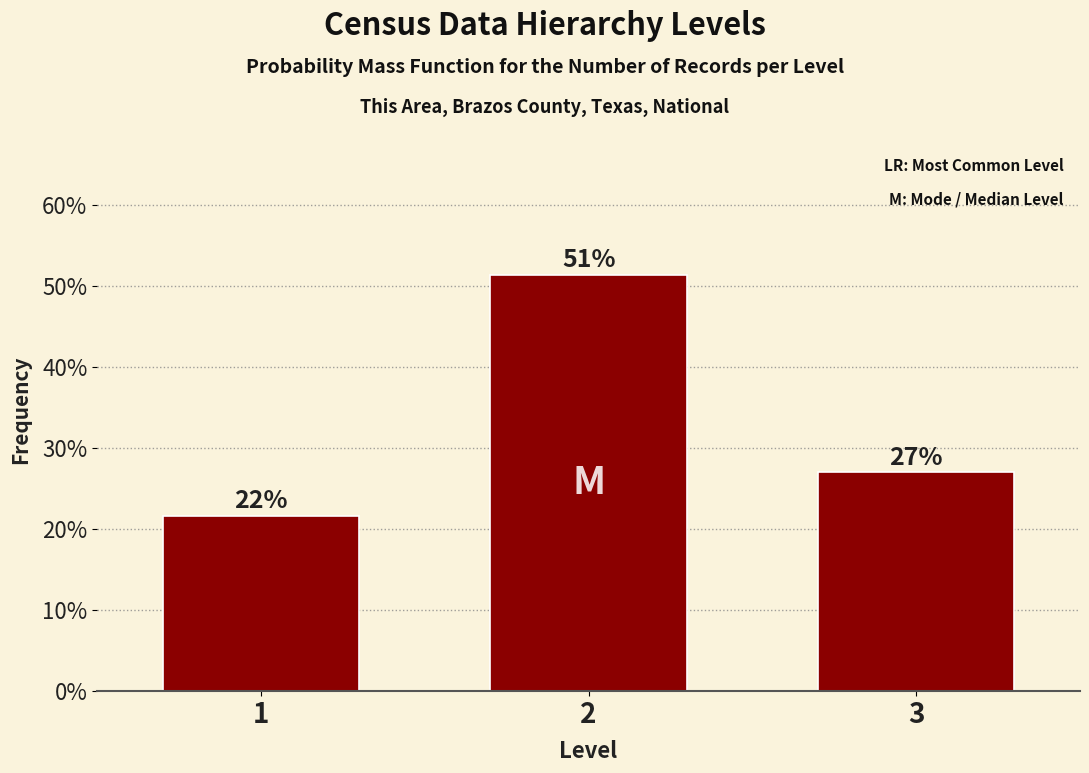

How many bars are there in total?

3